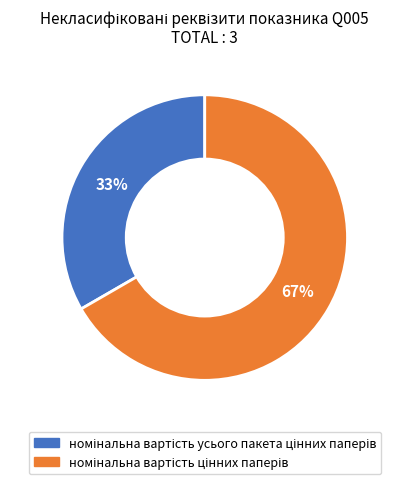

To the nearest percent, what is the average slice percentage?

50%